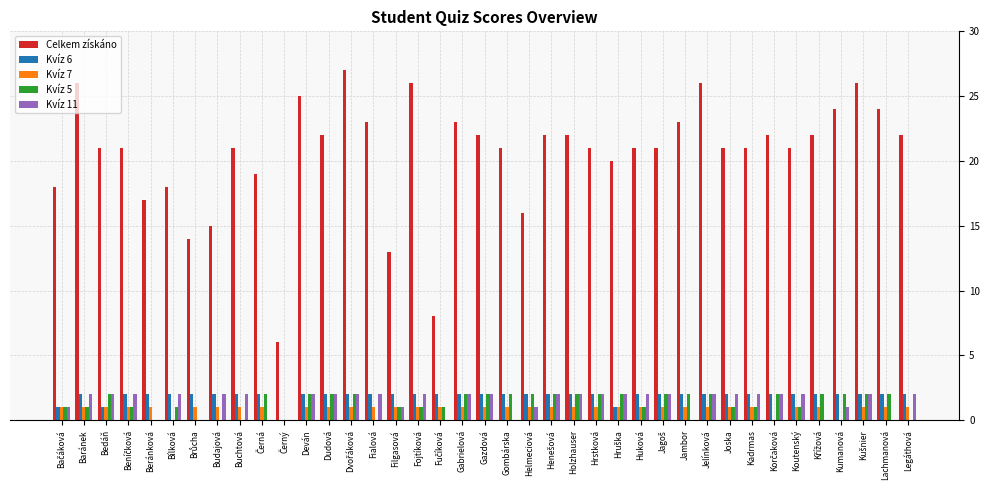

Which series has the largest total across all categories?

Celkem získáno